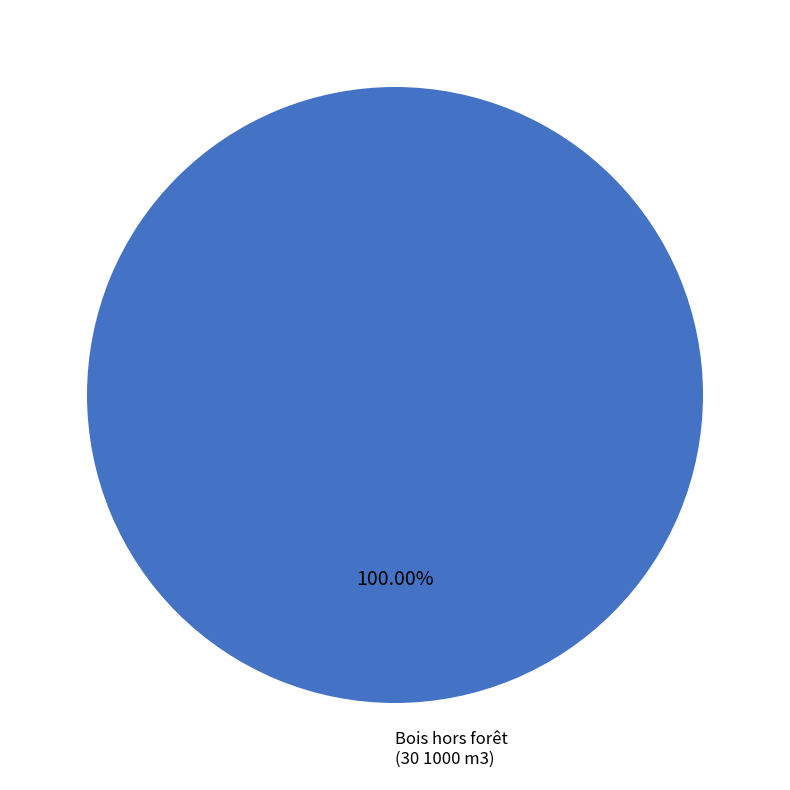

Is there a majority slice in this chart?

Yes